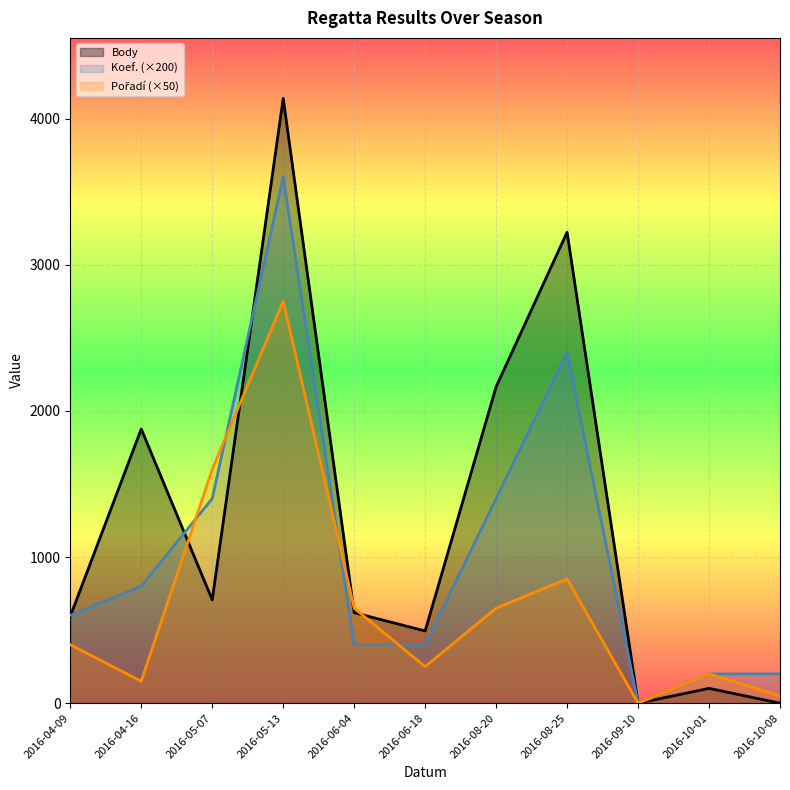

Reading right to left, what are all the values shown in this chart?

Body_line: 2016-10-08=0	2016-10-01=101	2016-09-10=0	2016-08-25=3222	2016-08-20=2165	2016-06-18=494	2016-06-04=619	2016-05-13=4138	2016-05-07=707	2016-04-16=1876	2016-04-09=594
Koef. (×200)_line: 2016-10-08=200	2016-10-01=200	2016-09-10=0	2016-08-25=2400	2016-08-20=1400	2016-06-18=400	2016-06-04=400	2016-05-13=3600	2016-05-07=1400	2016-04-16=800	2016-04-09=600
Pořadí (×50)_line: 2016-10-08=50	2016-10-01=200	2016-09-10=0	2016-08-25=850	2016-08-20=650	2016-06-18=250	2016-06-04=650	2016-05-13=2750	2016-05-07=1600	2016-04-16=150	2016-04-09=400